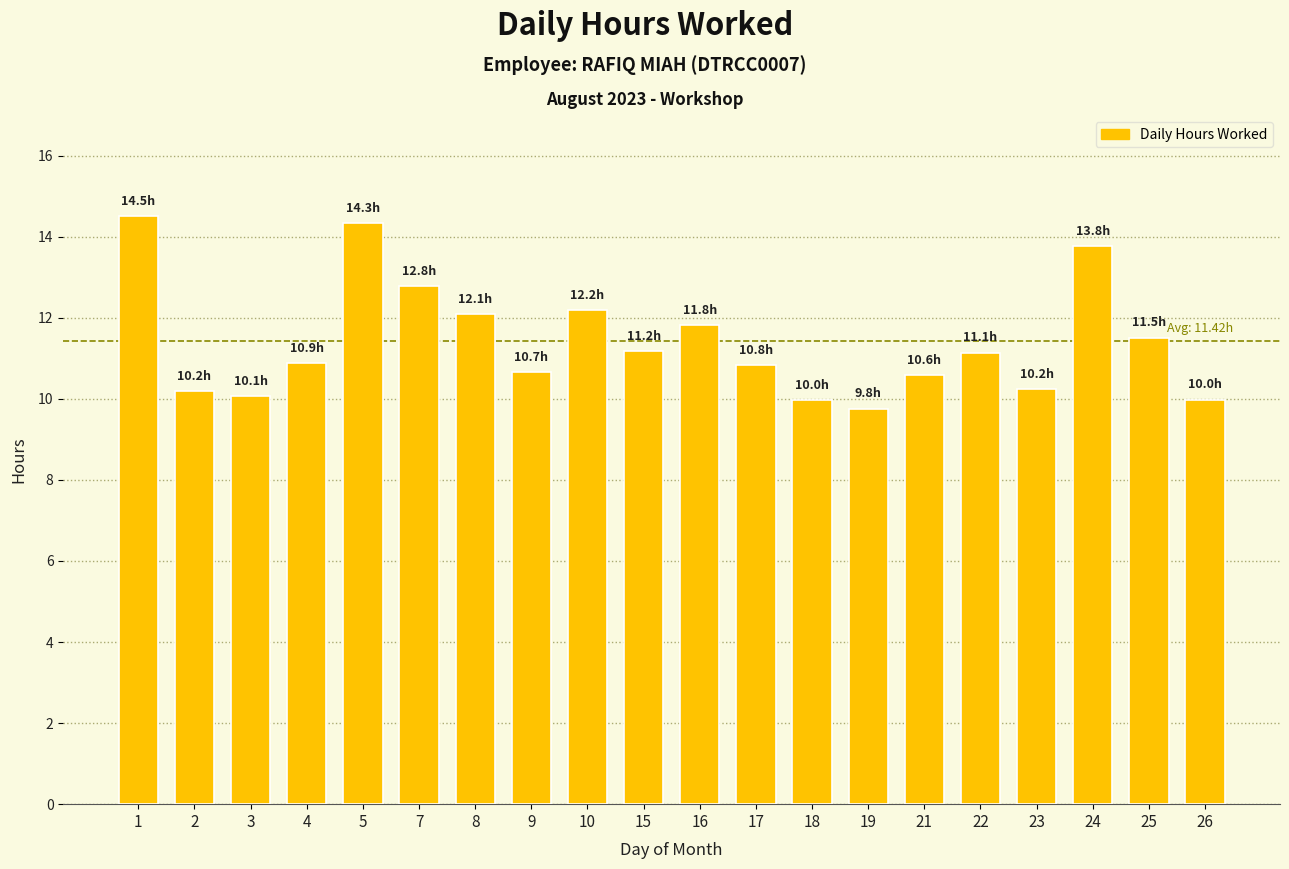

What is the minimum value shown in the chart?

9.8